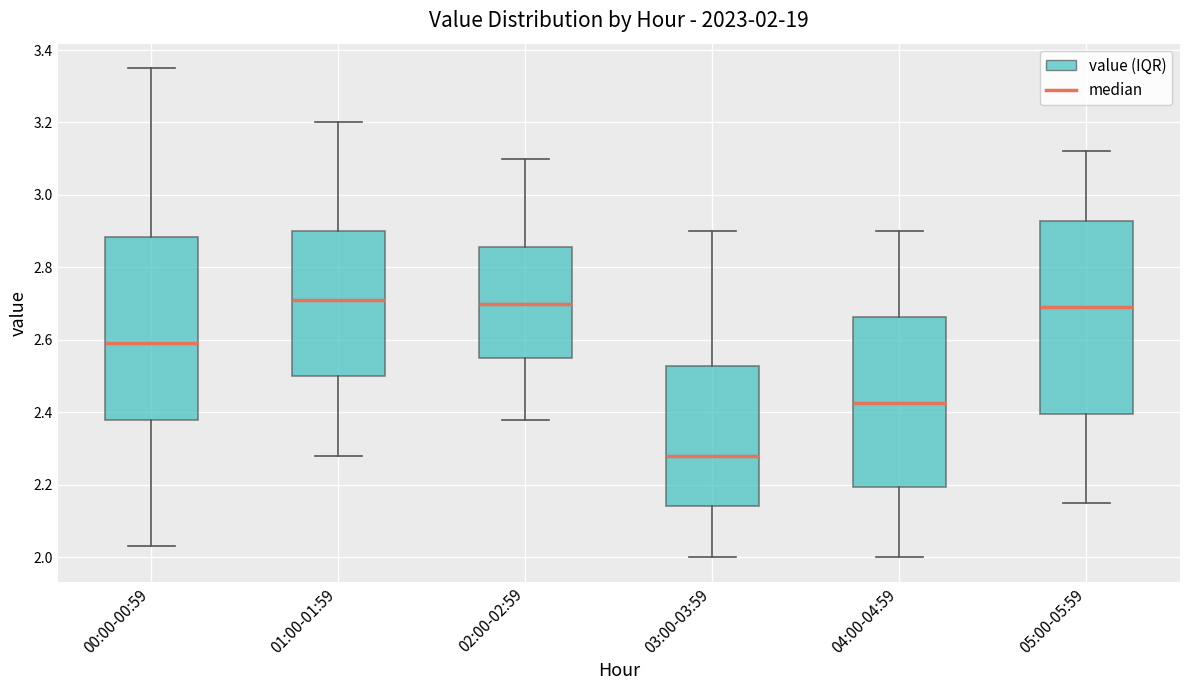

Which box is the tallest, from its lower edge to its upper edge?

05:00-05:59